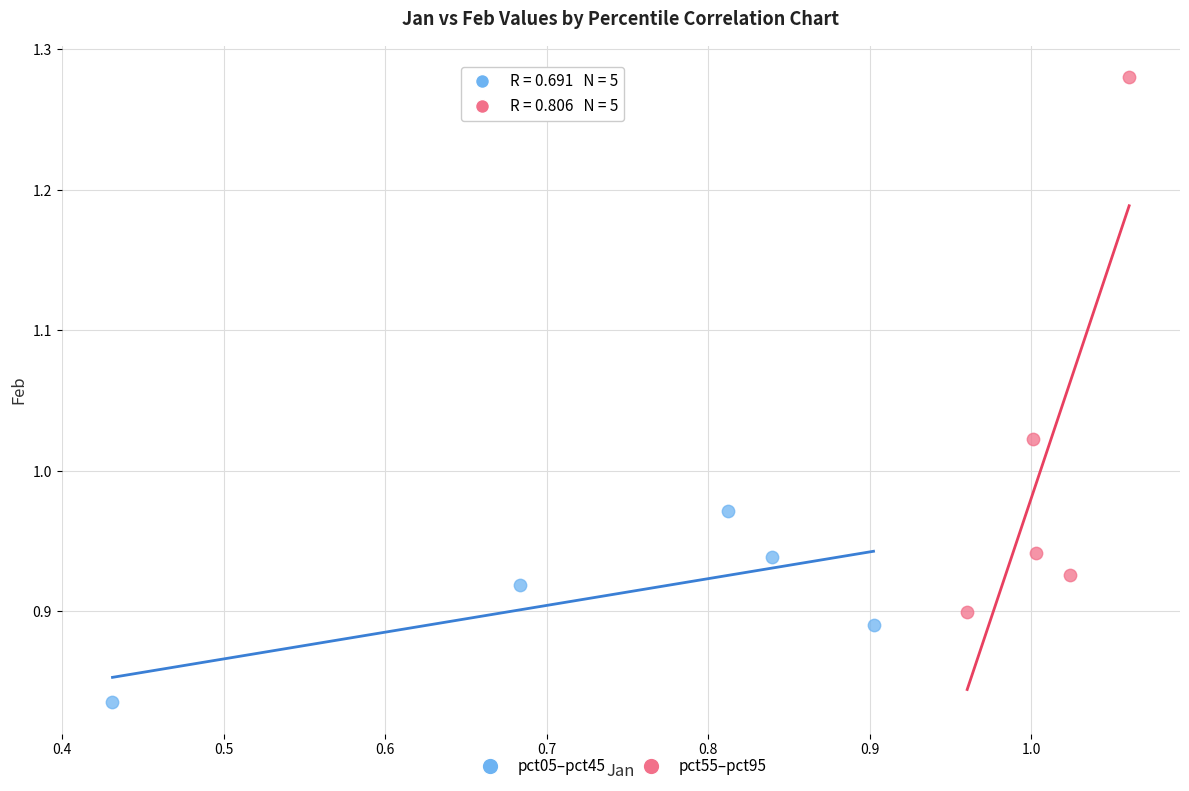

Which series reaches the minimum Y coordinate?

pct05–pct45